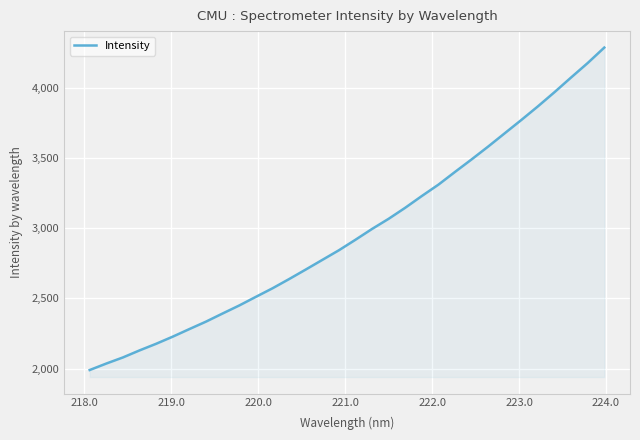

What is the minimum value shown in the chart?

1990.3